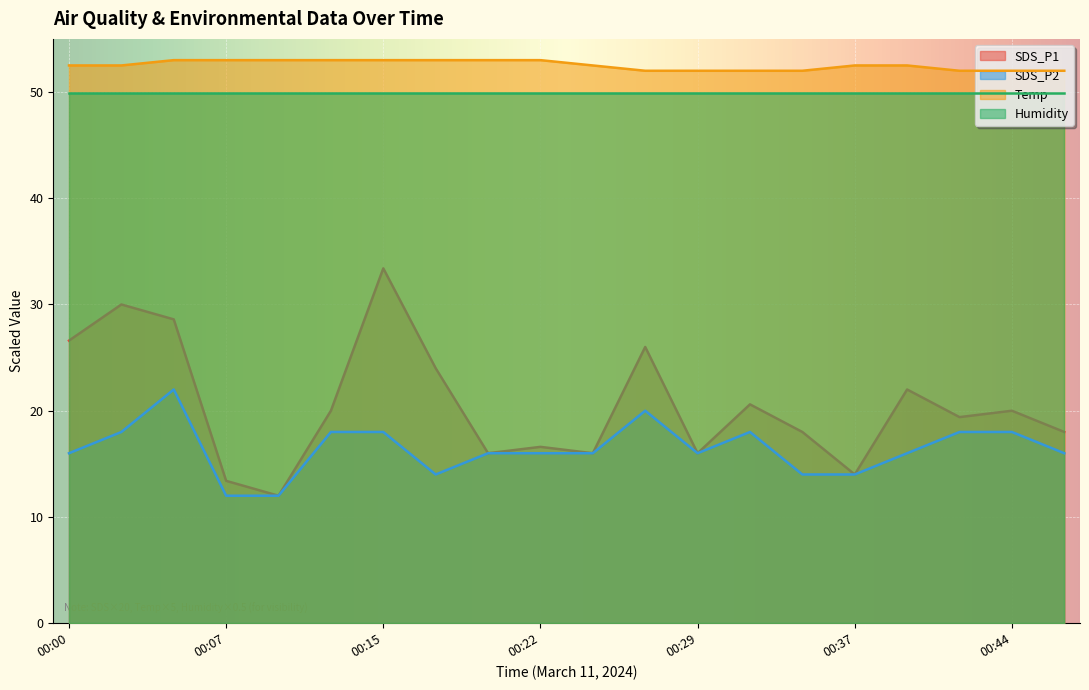

What is the value of the SDS_P2 point at the 15th from the left?

14.0